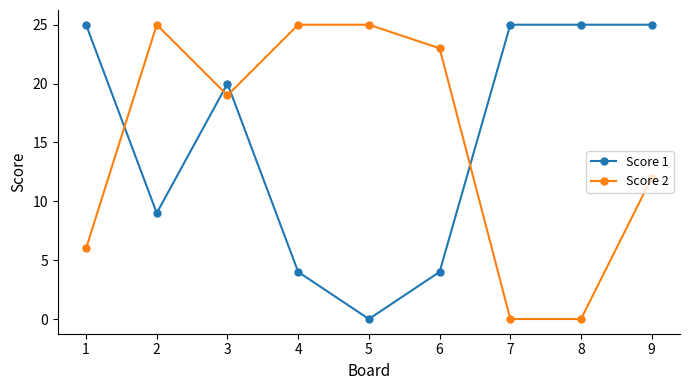

What is the value of the Score 2 point at the 5th from the left?

25